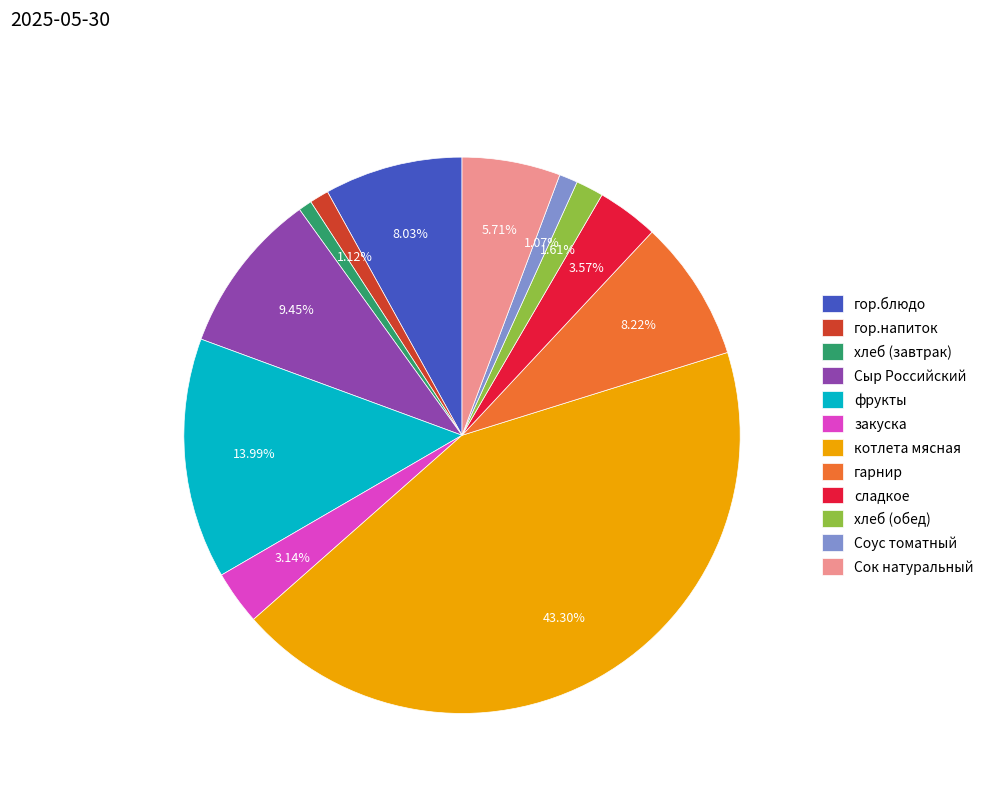

Does any single category account for the majority?

No